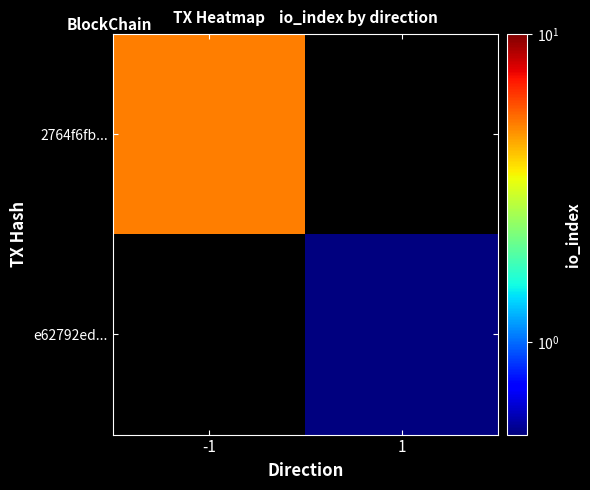

Which category has the lowest value across all series?

1